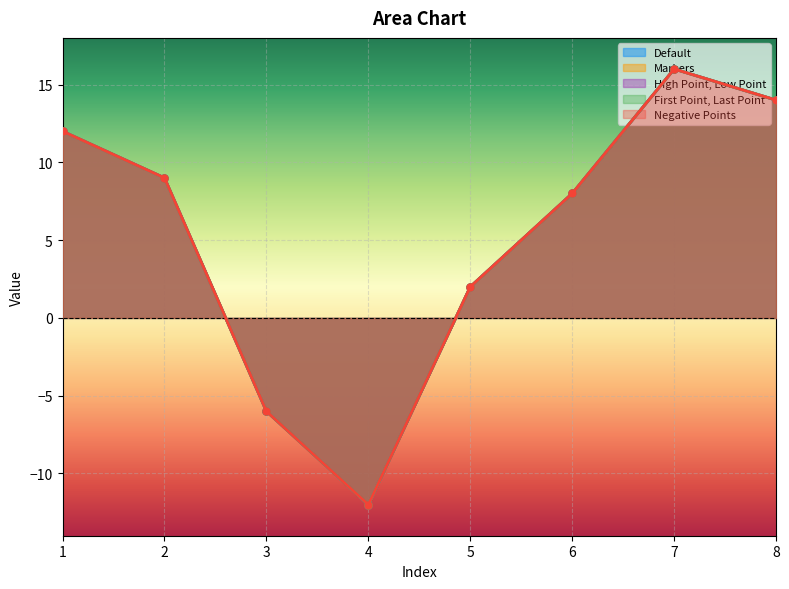

True or false: High Point, Low Point and Markers cross at least once.

False